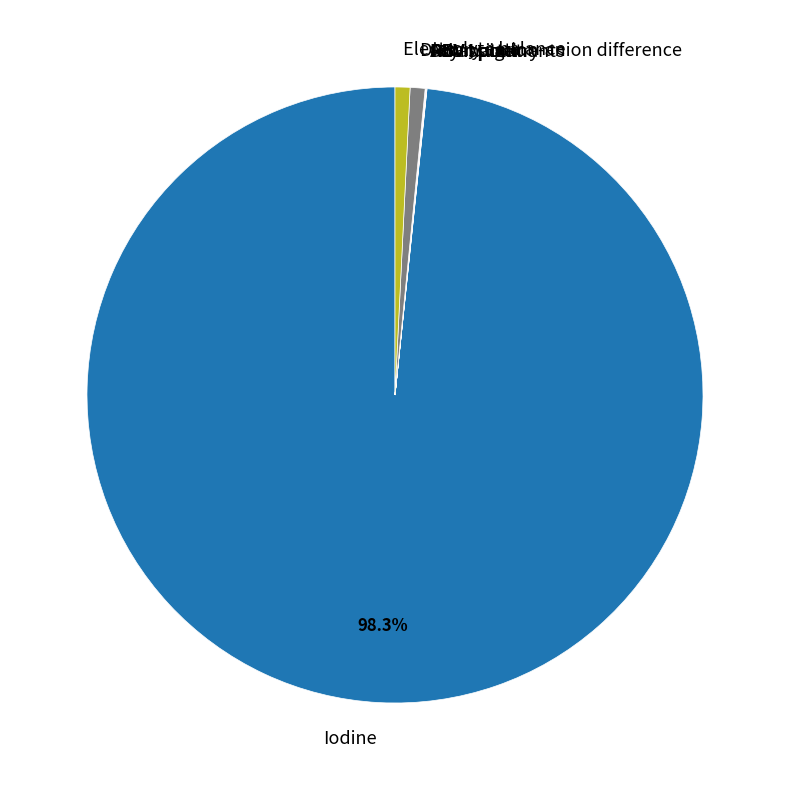

Which category accounts for the majority?

Iodine